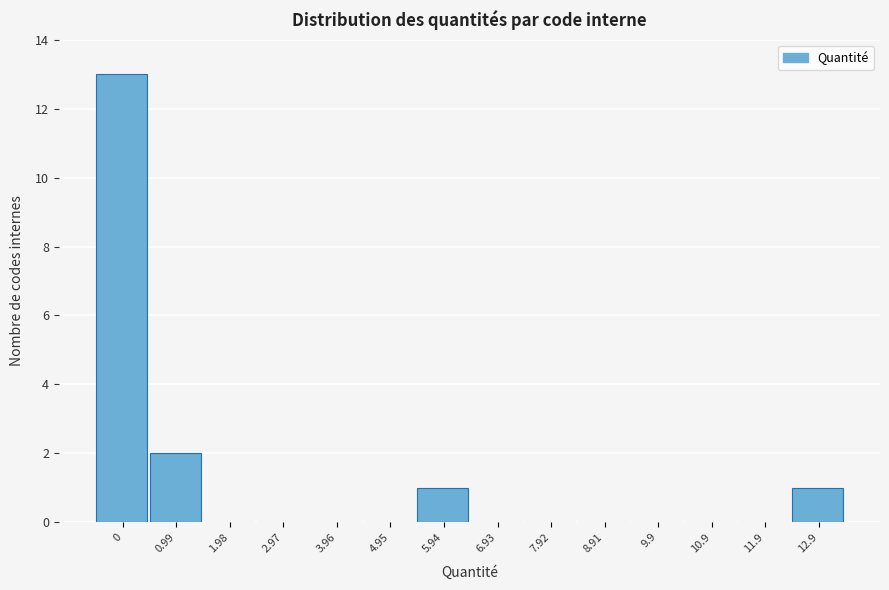

Reading left to right, what are all the values shown in this chart?

0=13	0.99=2	1.98=0	2.97=0	3.96=0	4.95=0	5.94=1	6.93=0	7.92=0	8.91=0	9.9=0	10.9=0	11.9=0	12.9=1